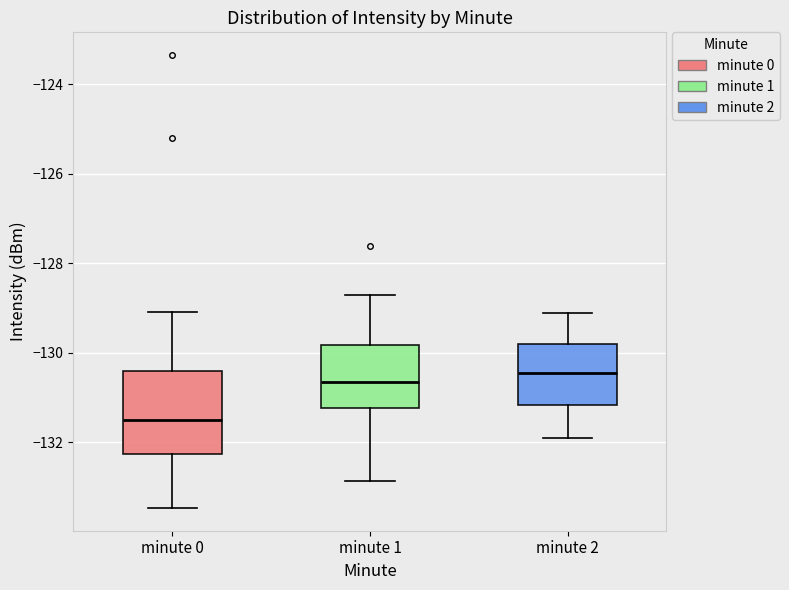

Where does the median line of the box for minute 1 sit on the y-axis? The values are not printed on the chart, so give them approximately, as read against the axis.

-130.6